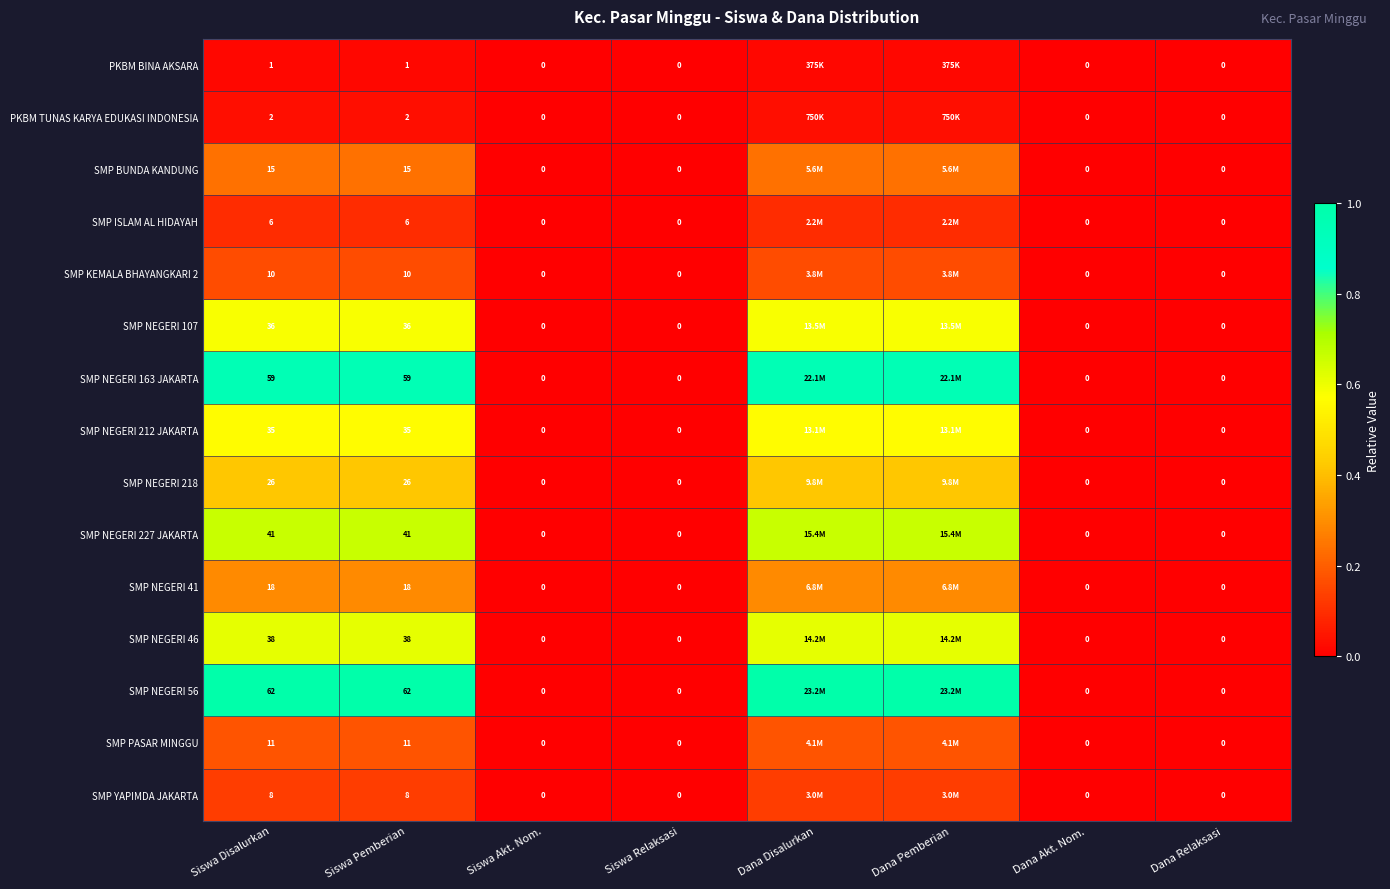

The SMP NEGERI 227 JAKARTA series shows 0.4 at Siswa Relaksasi. True or false?

False